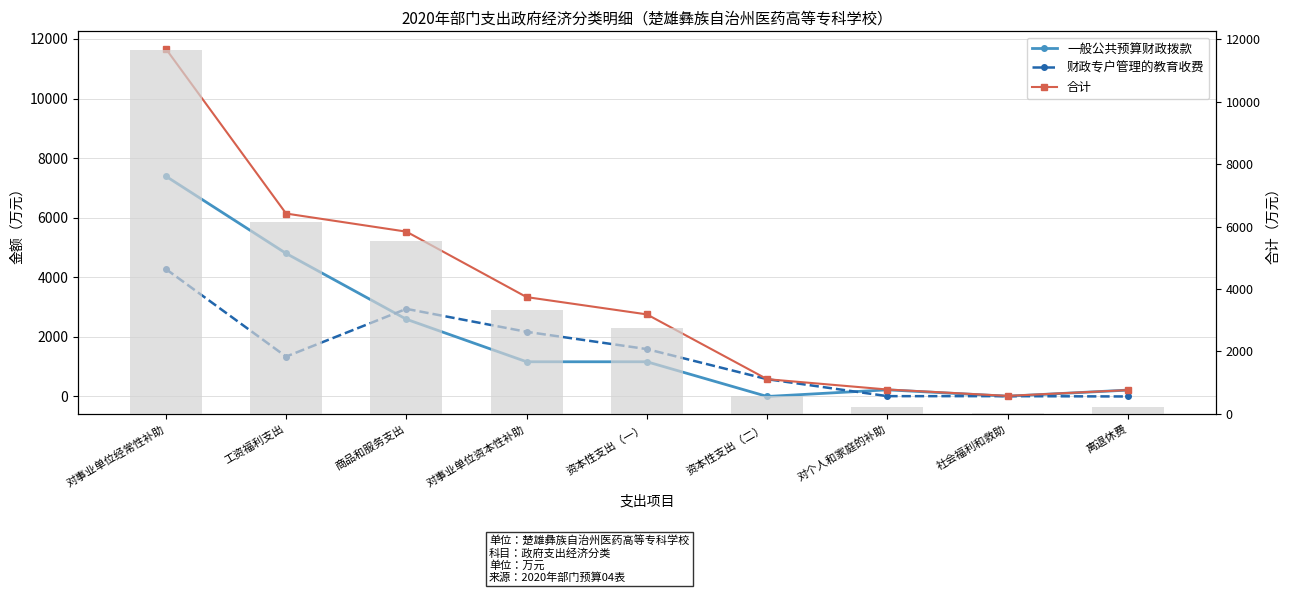

What is the sum of the 合计 values at 对事业单位经常性补助 and 对个人和家庭的补助?

11903.8